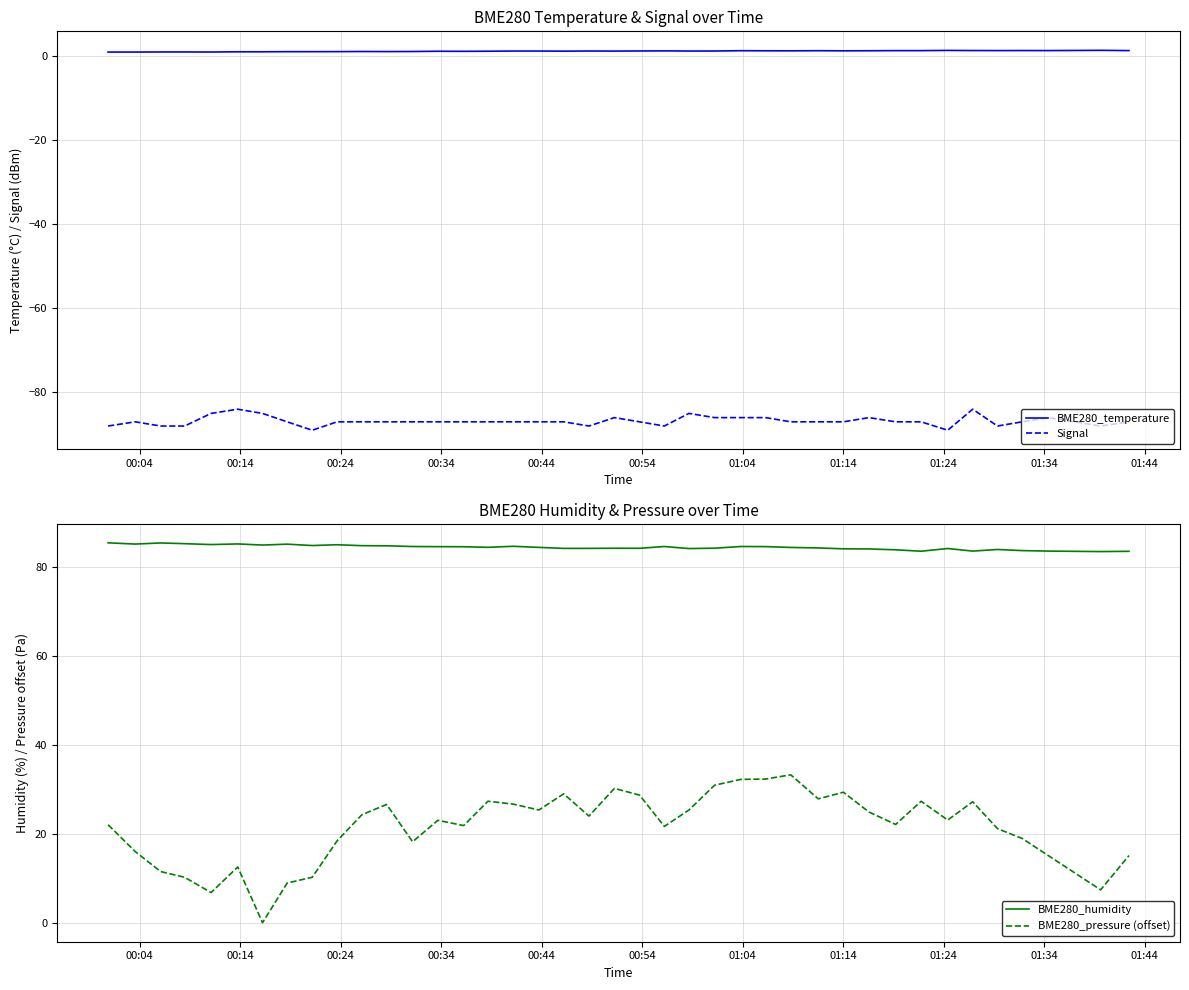

True or false: BME280_humidity and BME280_pressure (offset) intersect in this chart.

False